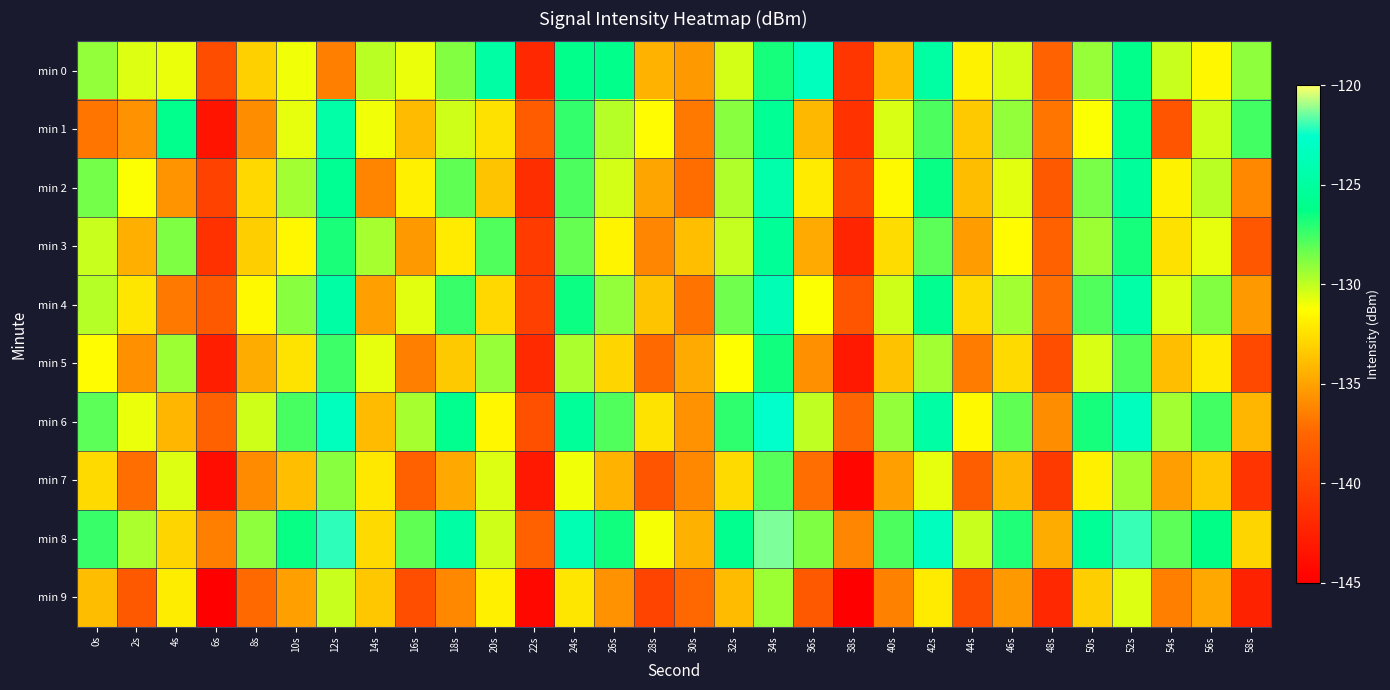

What is the greatest value displayed?

-121.3